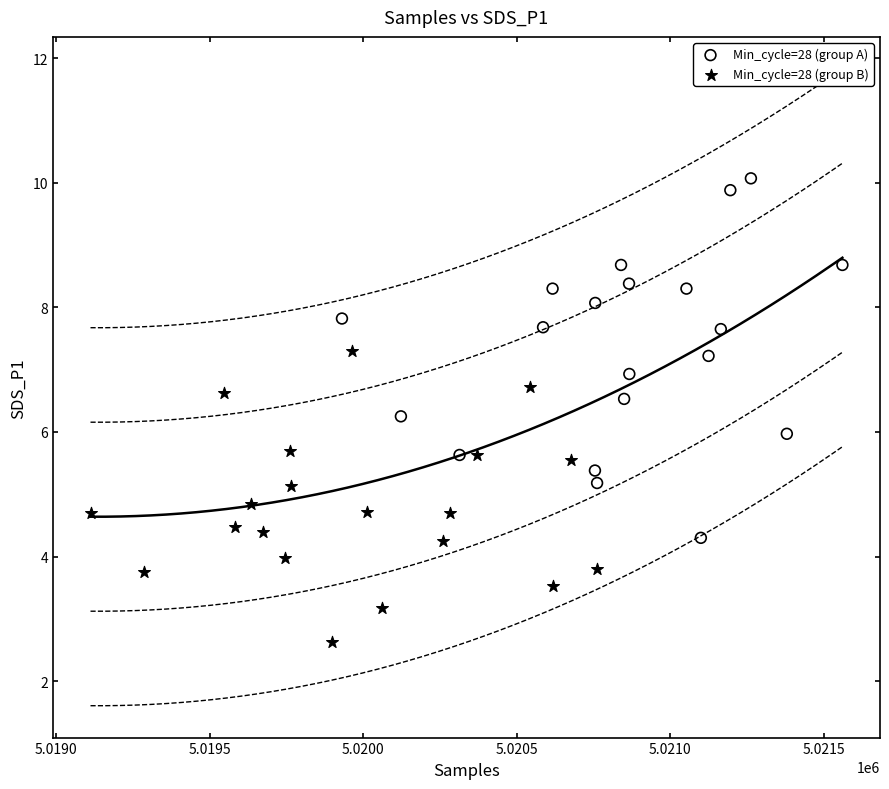

Which series contains the highest Y value?

Min_cycle=28 (group A)